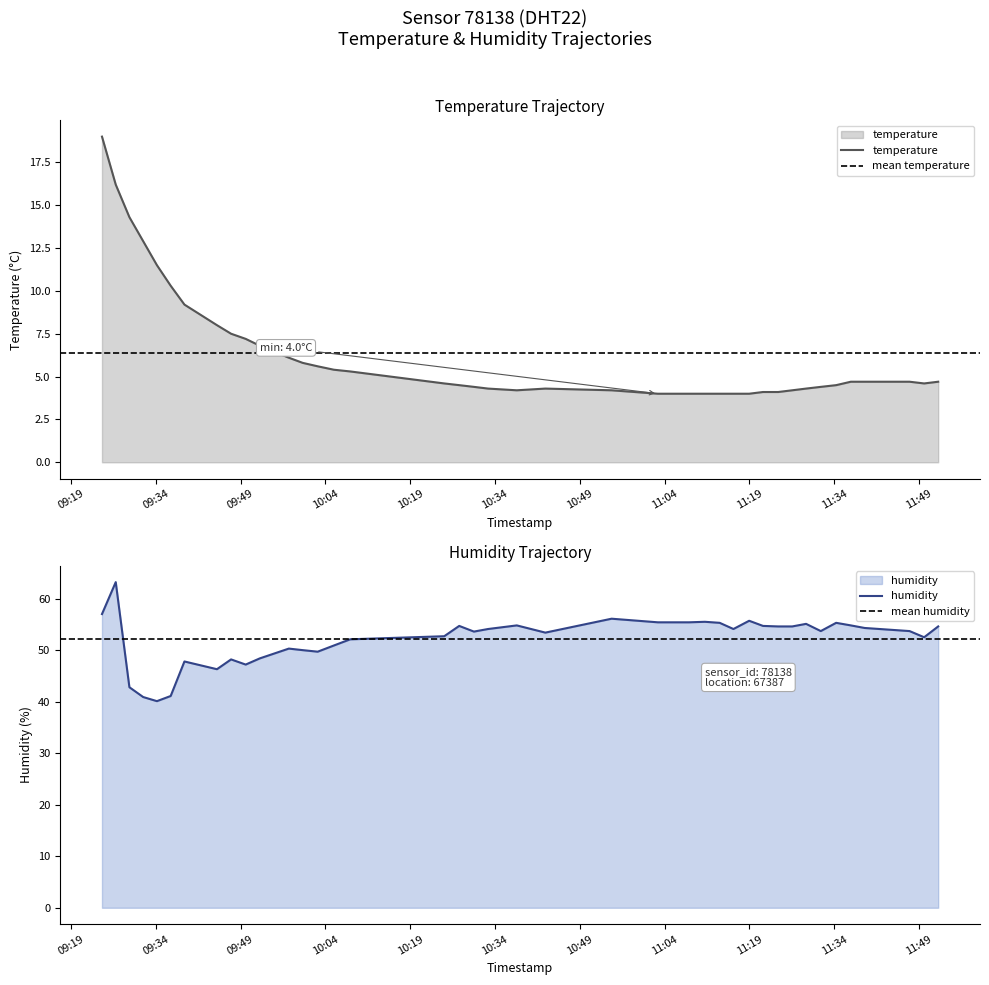

The value of temperature at 2023-01-29T09:29:20 is 21.4. True or false?

False